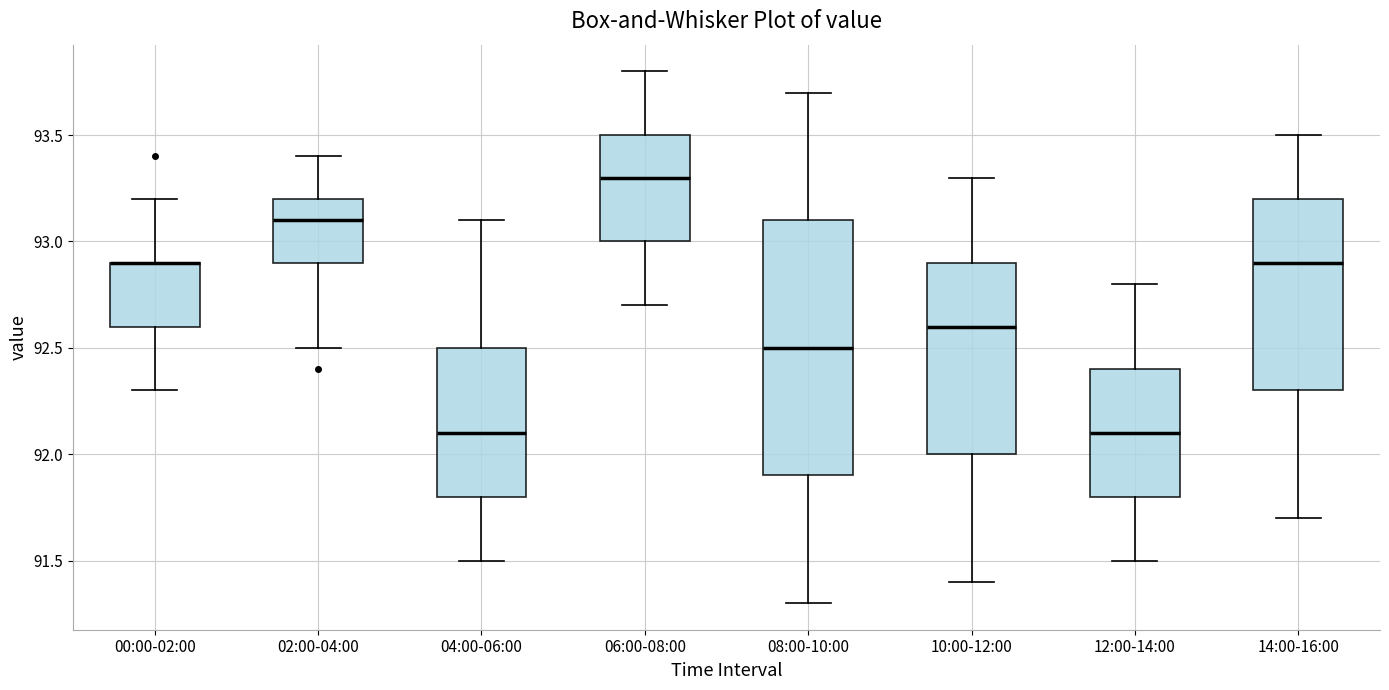

Reading left to right, read every box against the y-axis: the position of its median line, the range the box covers, and the ends of its whiskers. The values are not printed on the chart, so give them approximately, as read against the axis.

00:00-02:00: median 92.9 (drawn on the box's upper edge), box 92.6 to 92.9, whiskers 92.3 to 93.2
02:00-04:00: median 93.1, box 92.9 to 93.2, whiskers 92.5 to 93.4
04:00-06:00: median 92.1, box 91.8 to 92.5, whiskers 91.5 to 93.1
06:00-08:00: median 93.3, box 93.0 to 93.5, whiskers 92.7 to 93.8
08:00-10:00: median 92.5, box 91.9 to 93.1, whiskers 91.3 to 93.7
10:00-12:00: median 92.6, box 92.0 to 92.9, whiskers 91.4 to 93.3
12:00-14:00: median 92.1, box 91.8 to 92.4, whiskers 91.5 to 92.8
14:00-16:00: median 92.9, box 92.3 to 93.2, whiskers 91.7 to 93.5